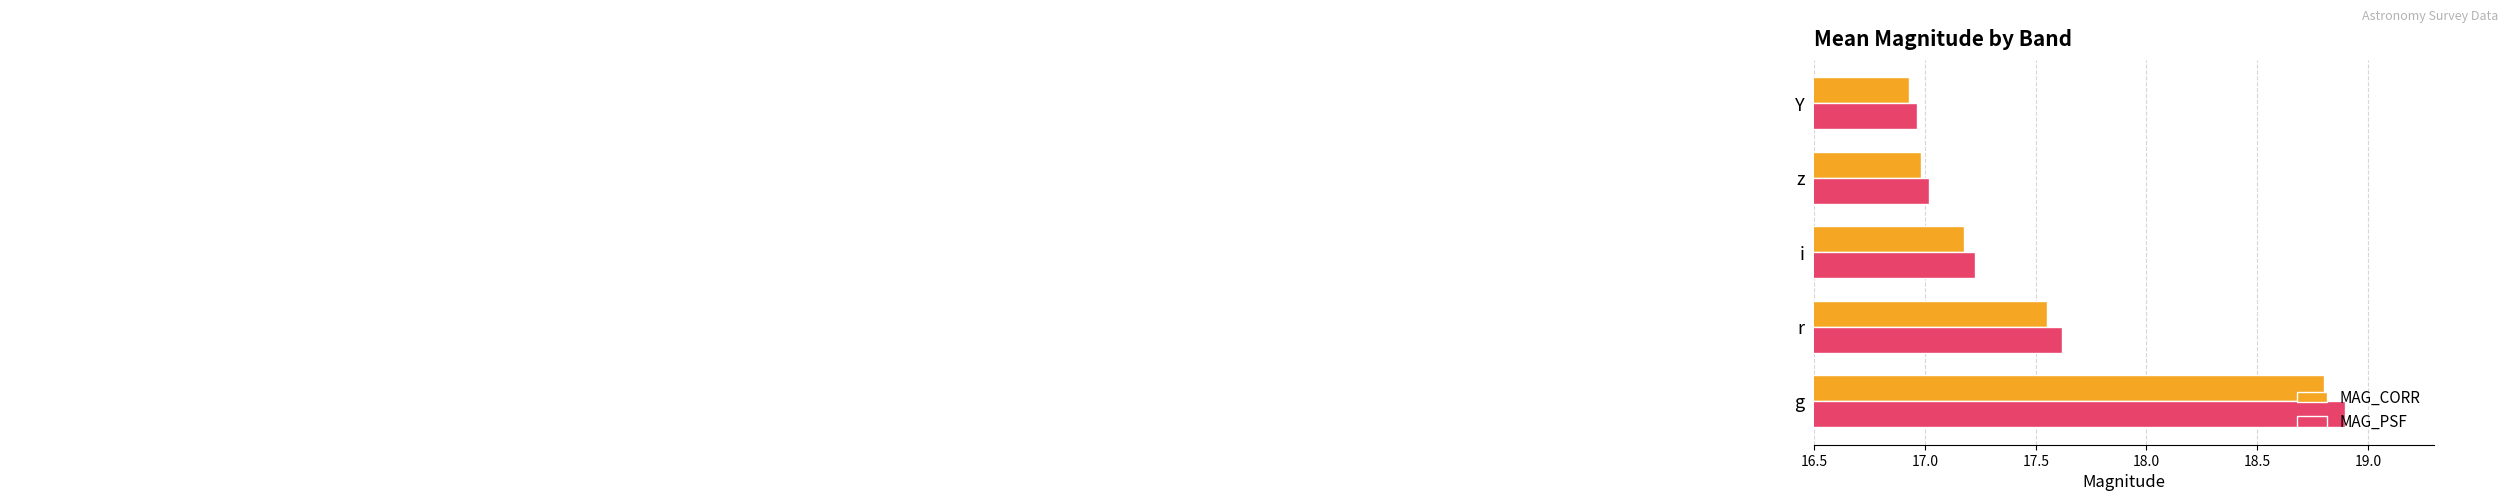

Which series has the largest total across all categories?

MAG_PSF